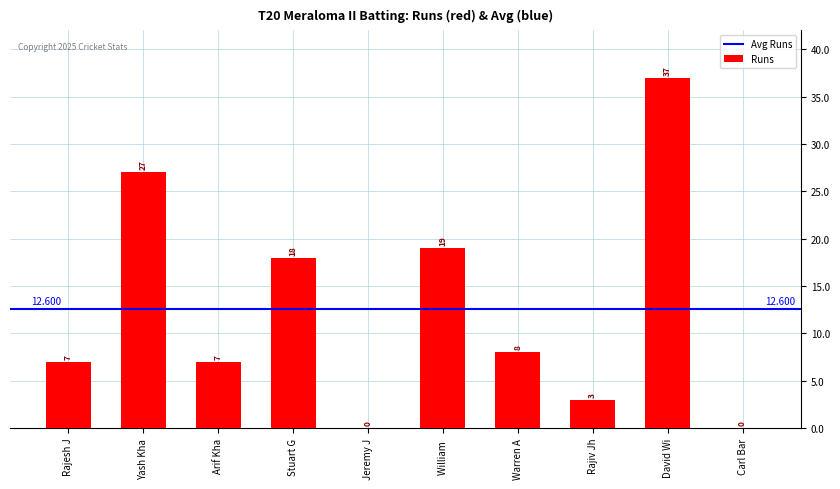

Which category has the highest value across all series?

David Wi